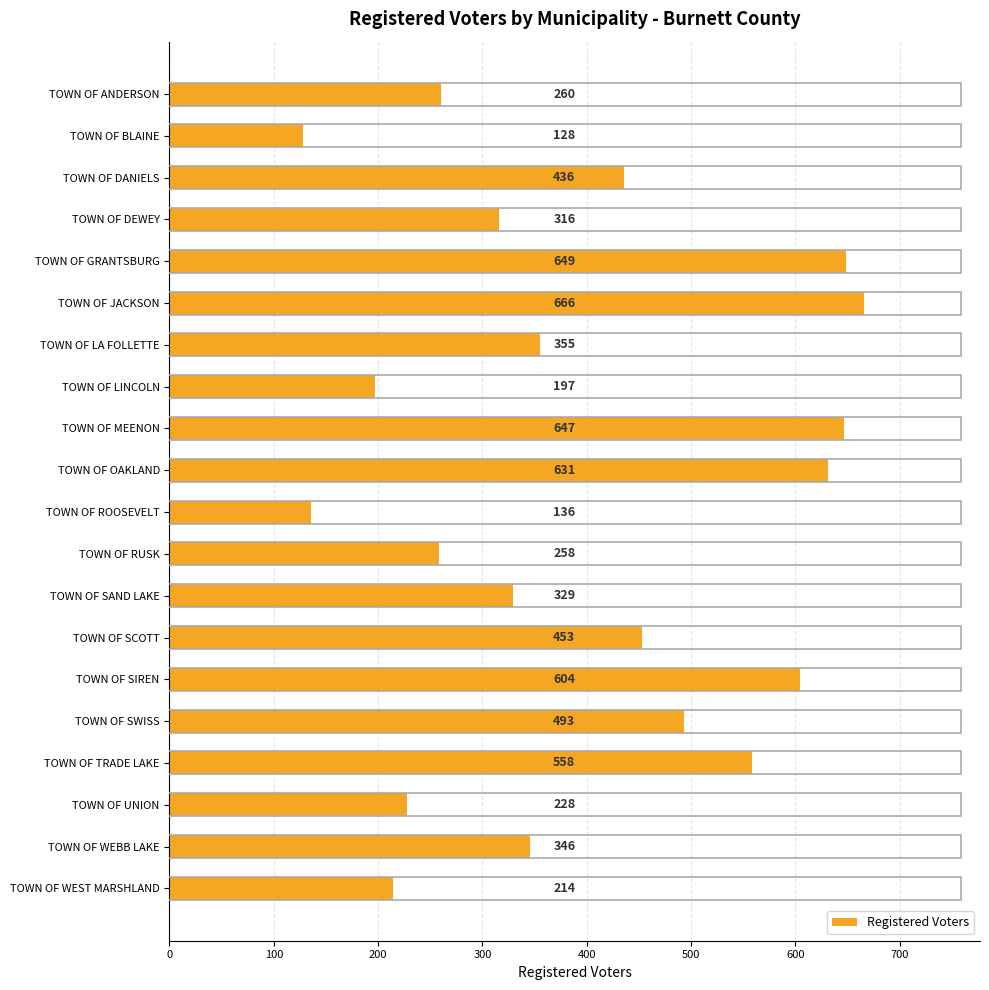

What is the difference between the maximum and minimum values?

538